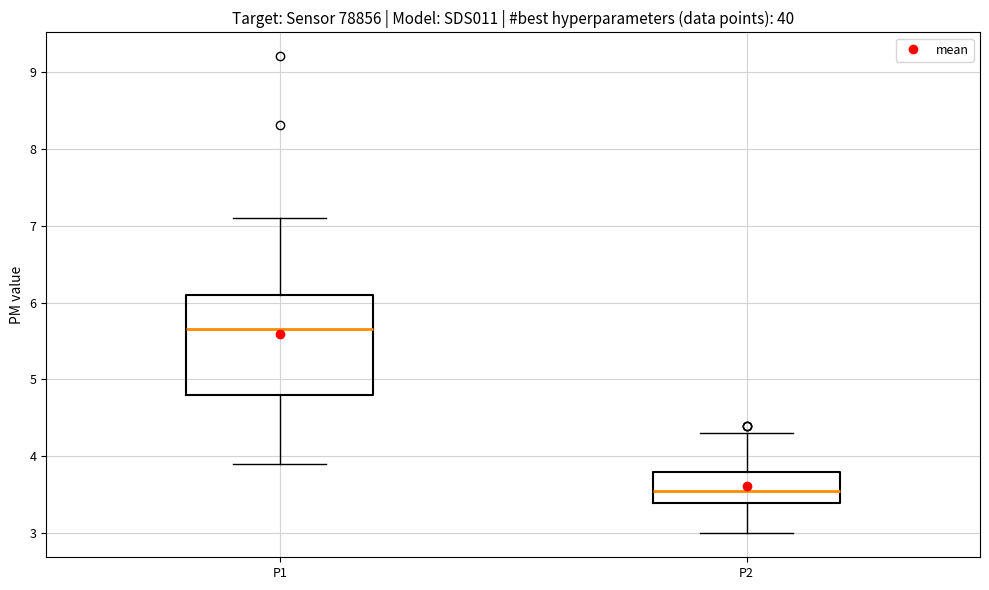

Reading left to right, read every box against the y-axis: the position of its median line, the range the box covers, and the ends of its whiskers. The values are not printed on the chart, so give them approximately, as read against the axis.

P1: median 5.7, box 4.8 to 6.1, whiskers 3.9 to 7.1
P2: median 3.6, box 3.4 to 3.8, whiskers 3.0 to 4.3